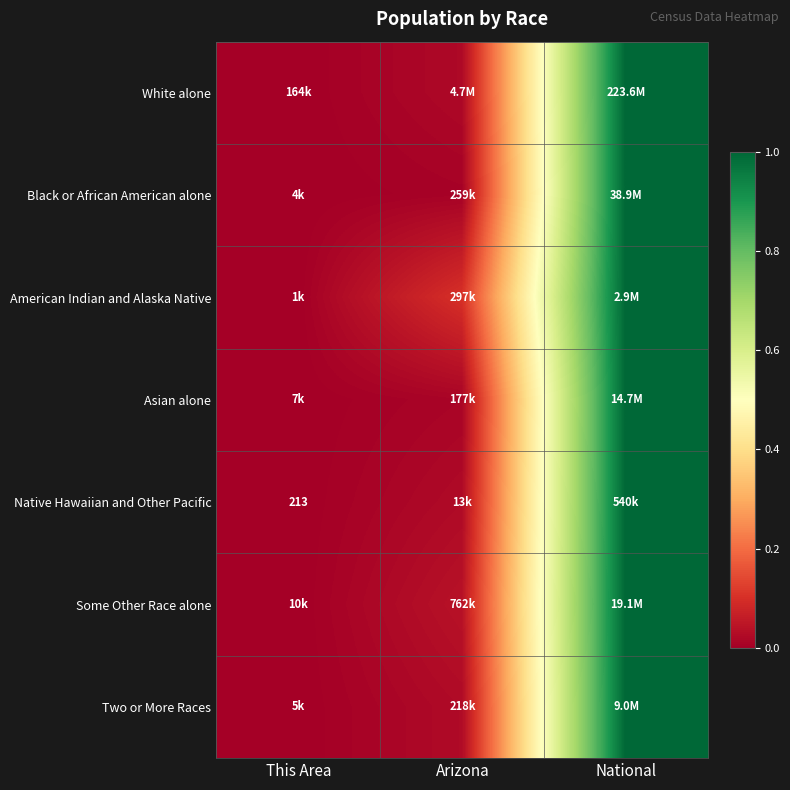

True or false: Native Hawaiian and Other Pacific has a value of 1.0 at National.

True